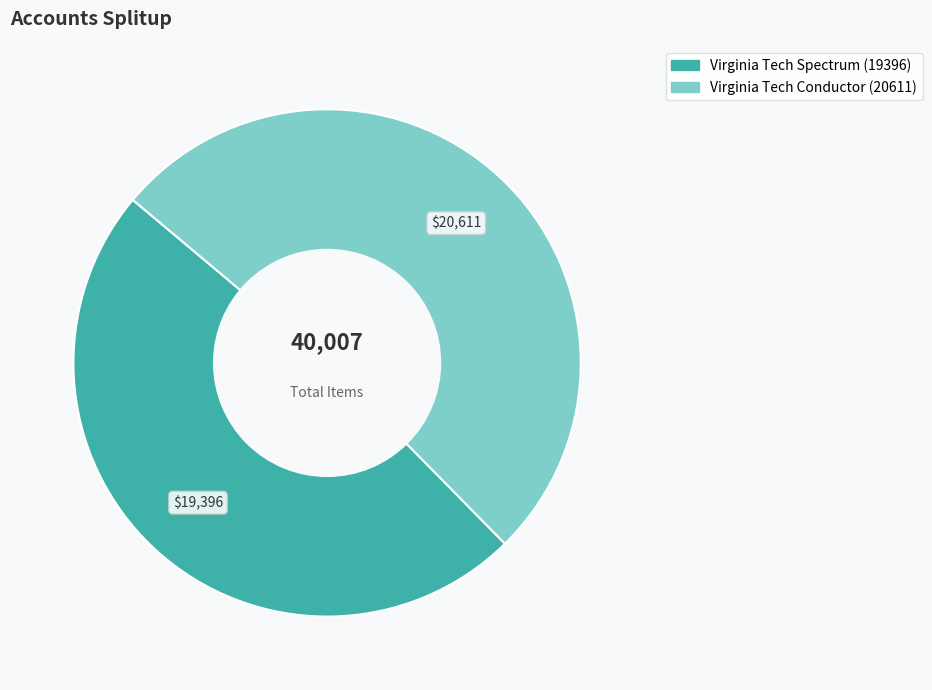

The Virginia Tech Spectrum (19396) slice represents 34% of the pie. True or false?

False